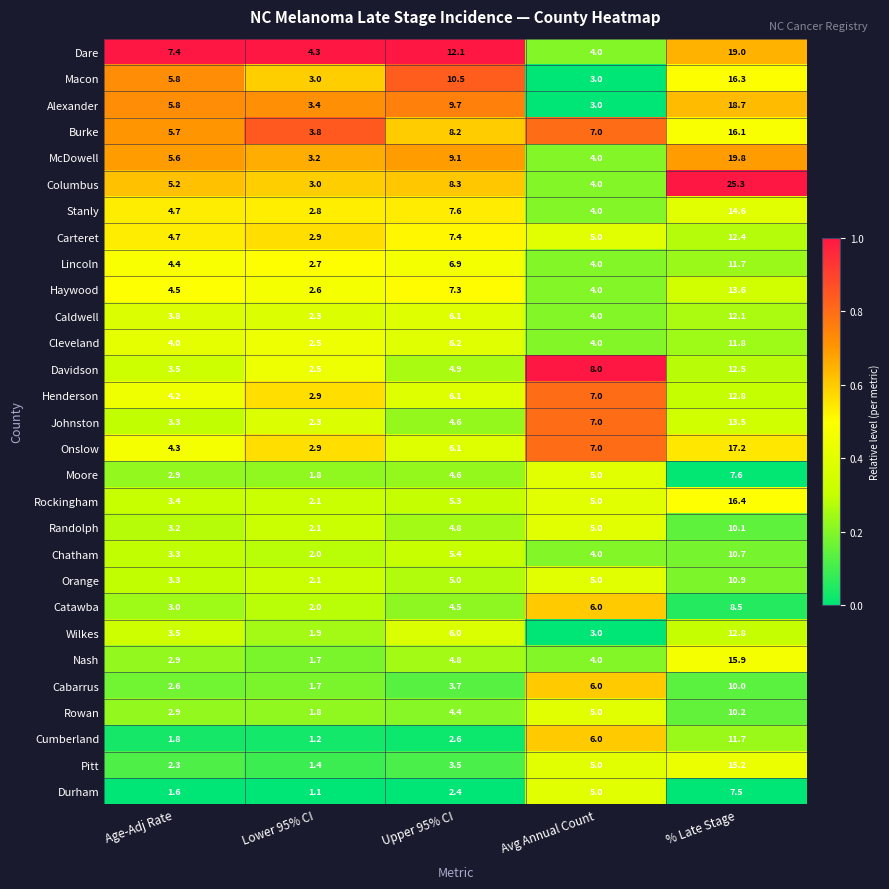

Read the Dare value at Upper 95% CI.

12.1